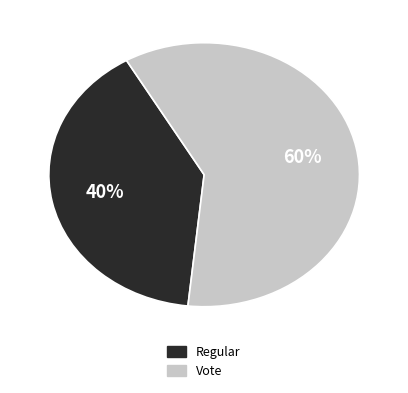

Which slice represents more than half of the pie?

Vote